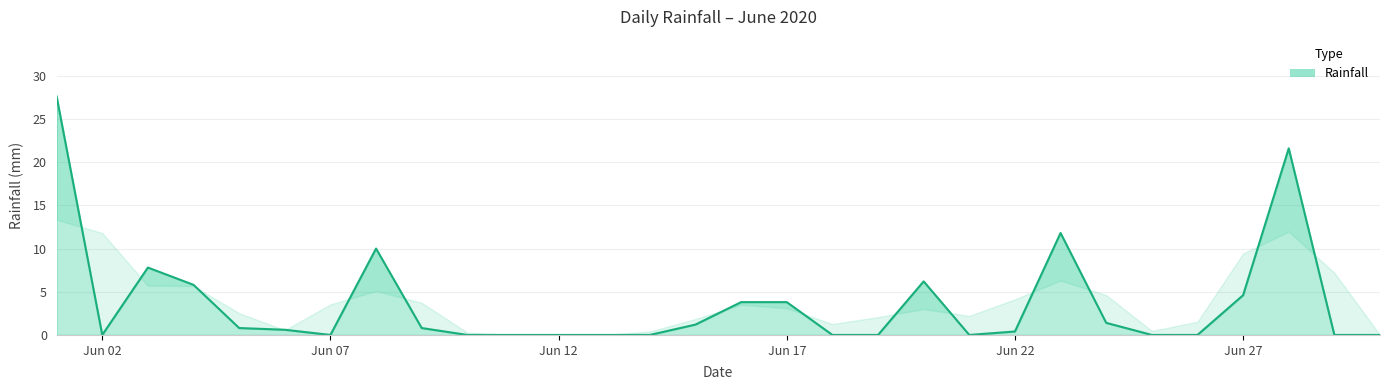

Does the chart have visible grid lines?

Yes